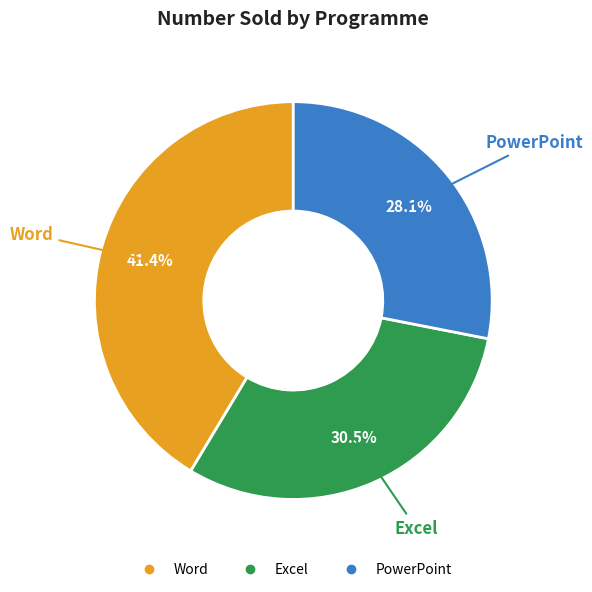

Combined, what portion of the pie is Word and PowerPoint?

69.5%